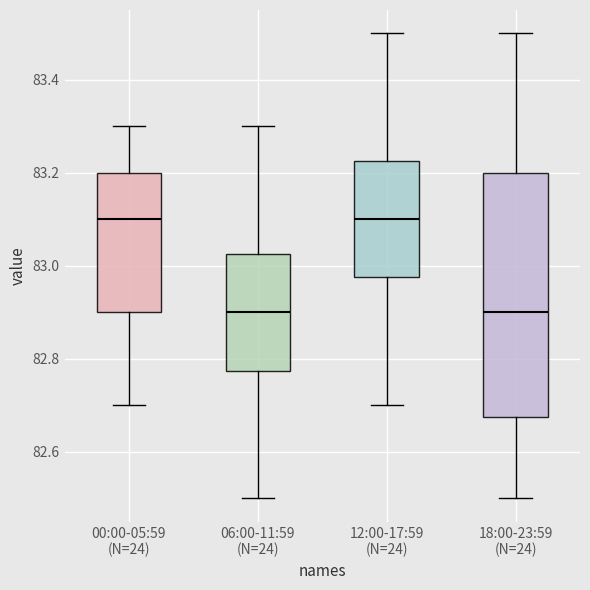

Reading left to right, read every box against the y-axis: the position of its median line, the range the box covers, and the ends of its whiskers. The values are not printed on the chart, so give them approximately, as read against the axis.

00:00-05:59 (N=24): median 83.10, box 82.90 to 83.20, whiskers 82.70 to 83.30
06:00-11:59 (N=24): median 82.90, box 82.78 to 83.02, whiskers 82.50 to 83.30
12:00-17:59 (N=24): median 83.10, box 82.98 to 83.22, whiskers 82.70 to 83.50
18:00-23:59 (N=24): median 82.90, box 82.68 to 83.20, whiskers 82.50 to 83.50